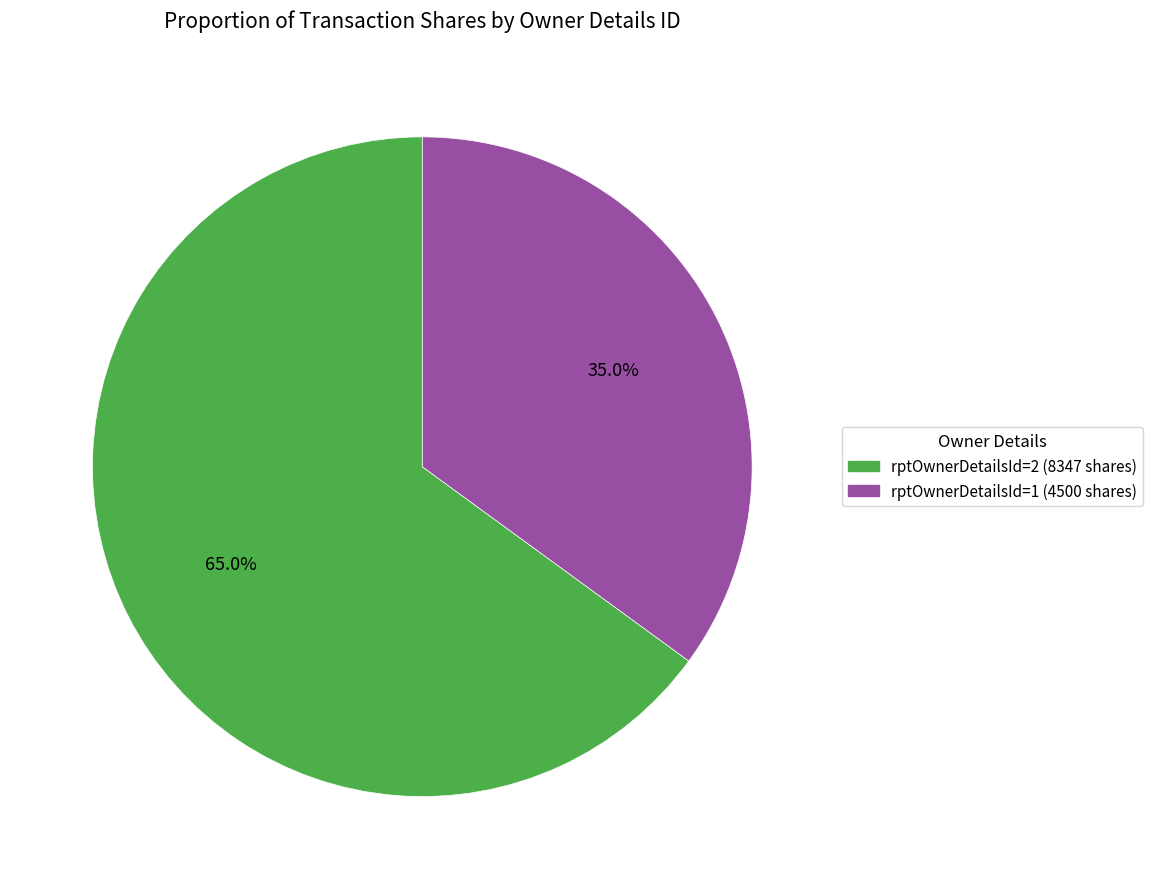

What is the smallest slice in the pie chart?

rptOwnerDetailsId=1 (4500 shares)